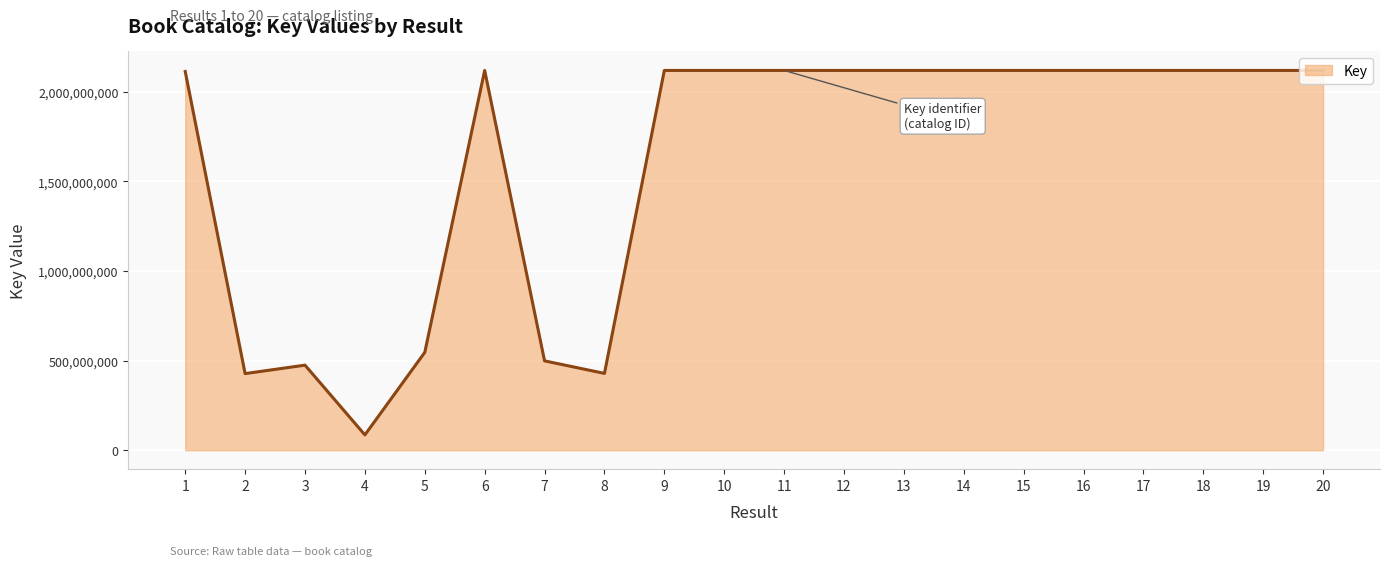

What is the sum of the values at 16 and 12?

4235816407